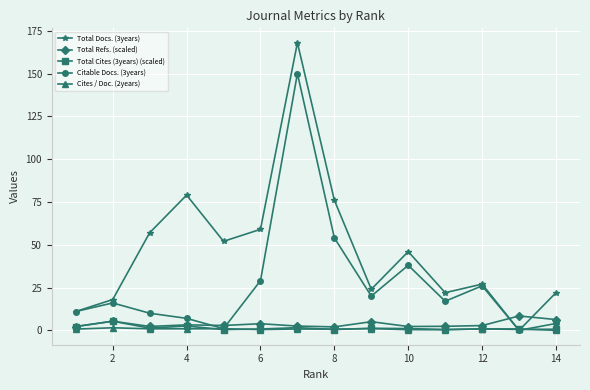

What is the value of the Total Docs. (3years) point at the 2nd from the left?

18.0